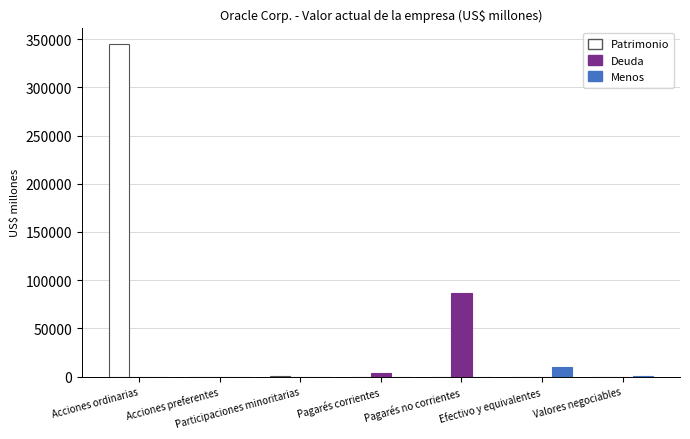

At which label does Deuda reach its peak?

Pagarés no corrientes